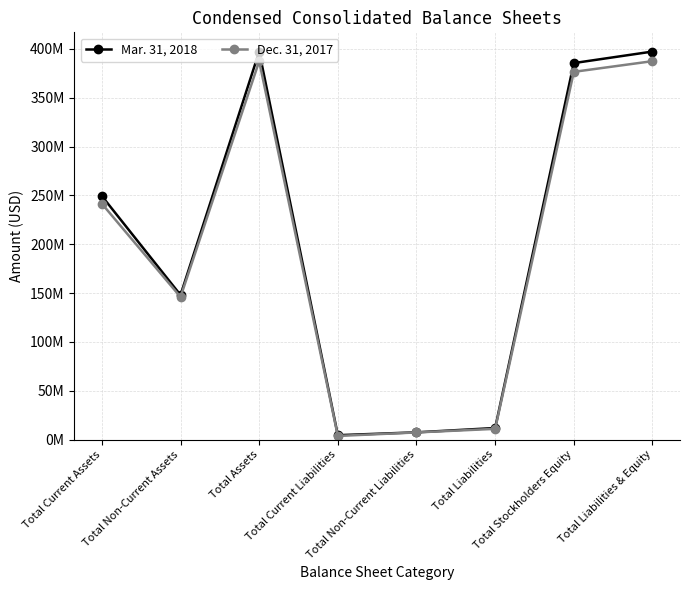

Reading left to right, transcribe all the data shown in this chart.

Mar. 31, 2018: 249369691	147970276	397339967	4444786	7363174	11807960	385532007	397339967
Dec. 31, 2017: 241513446	145985977	387499423	3666232	7272995	10939227	376560196	387499423